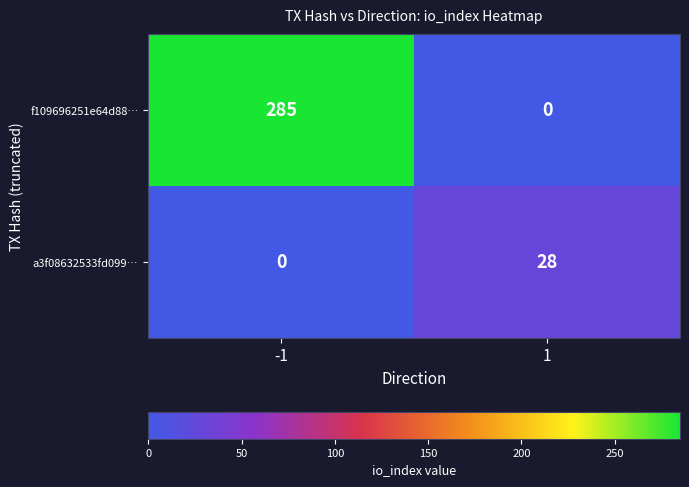

What is the difference between the highest and lowest values at 1?

28